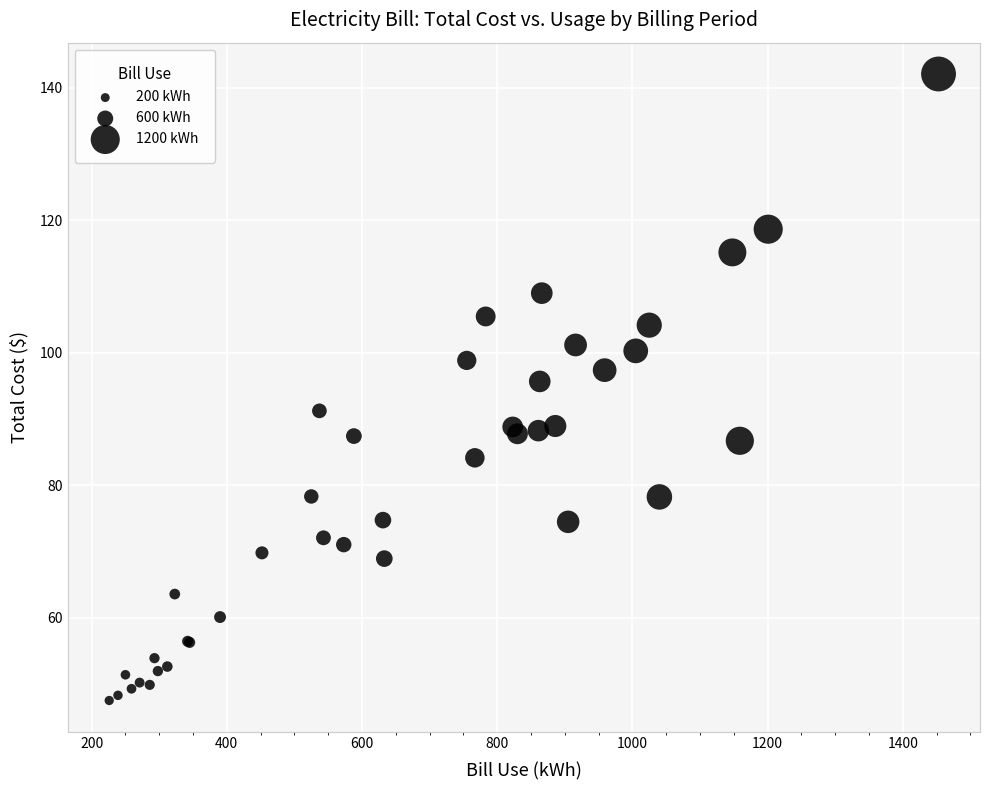

What Y value in the scatter plot is closest to 94?

95.7